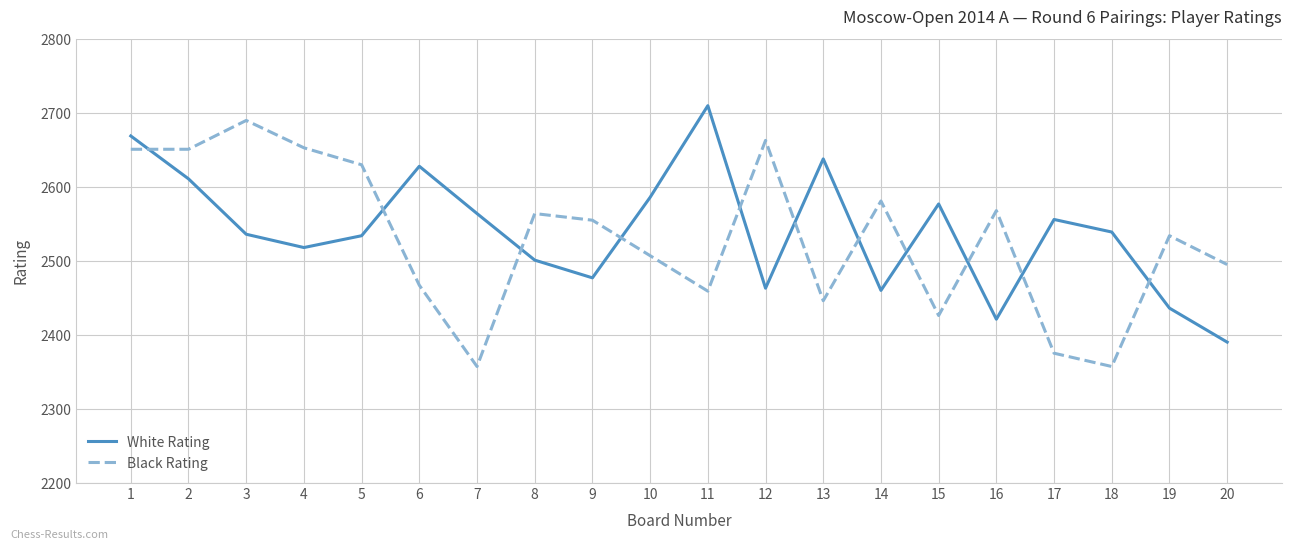

What is the minimum value for White Rating?

2390